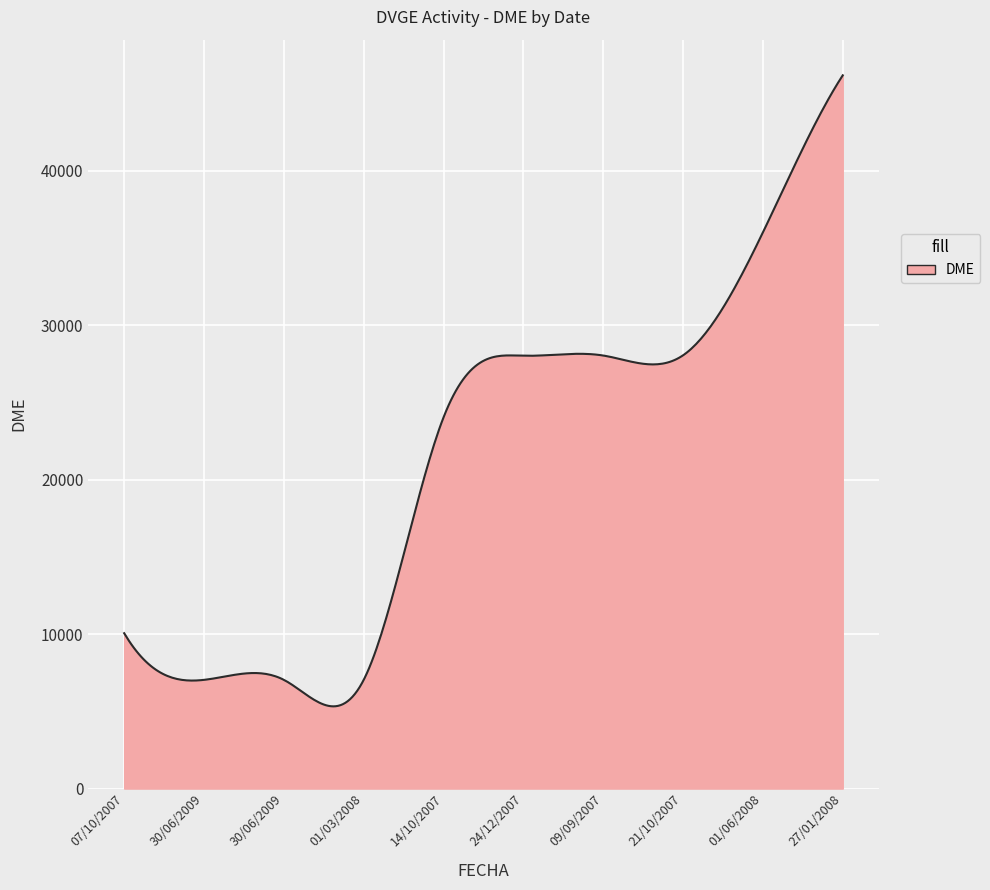

What is the sum of all values?

6405864.8